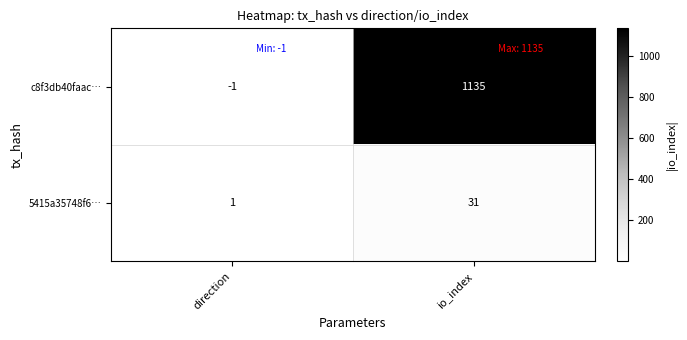

List the series in order of their peak value, lowest first.

5415a35748f6…, c8f3db40faac…